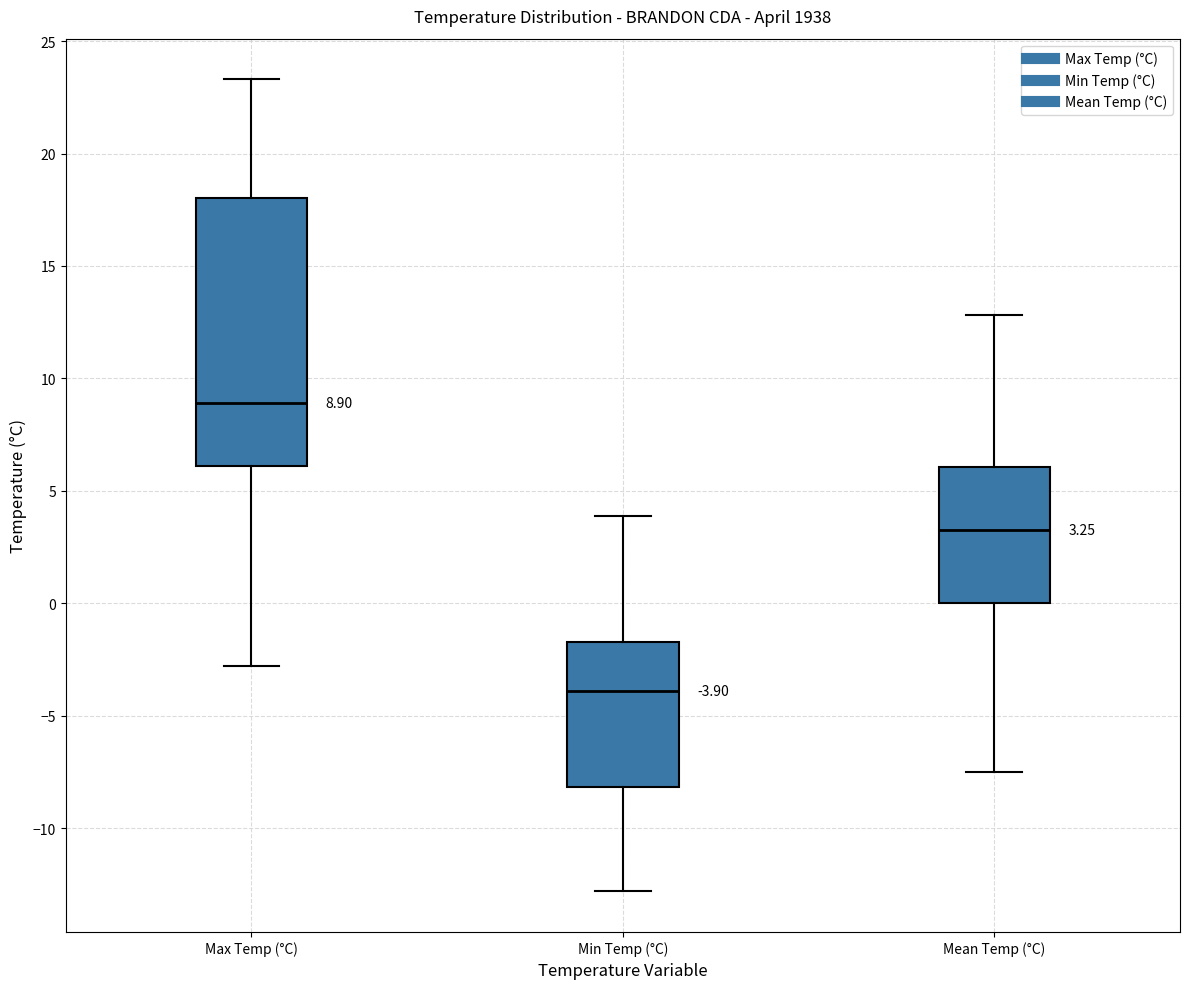

Comparing the boxes themselves (not the whiskers), which one is the tallest?

Max Temp (°C)